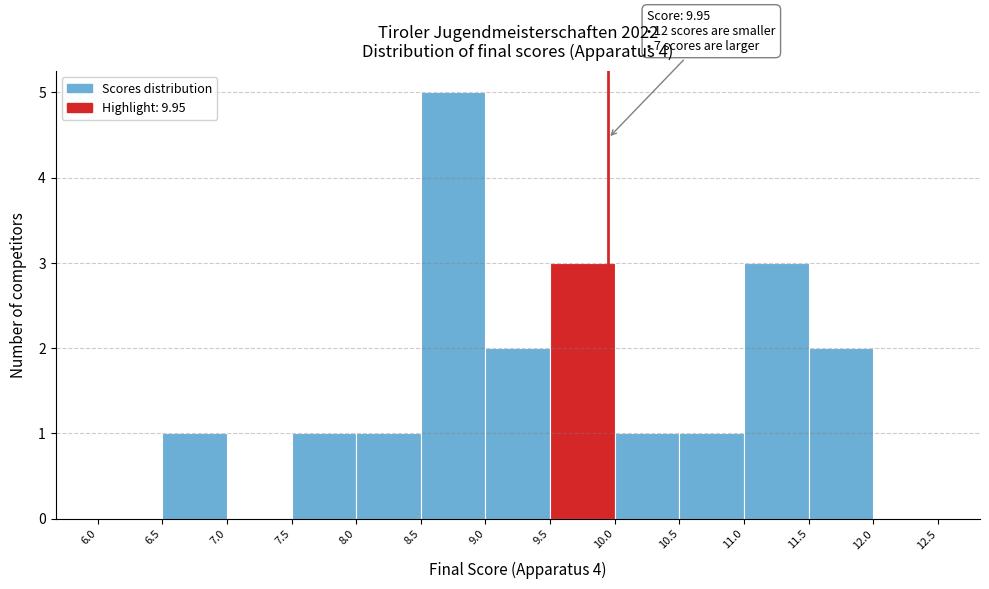

Over which range of the x-axis is the bar tallest?

8.5 to 9.0